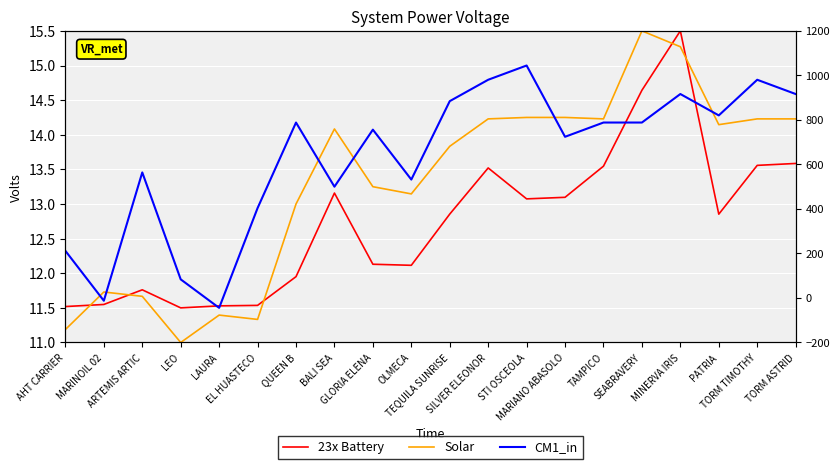

What is the sum of the CM1_in values at EL HUASTECO and PATRIA?

27.2